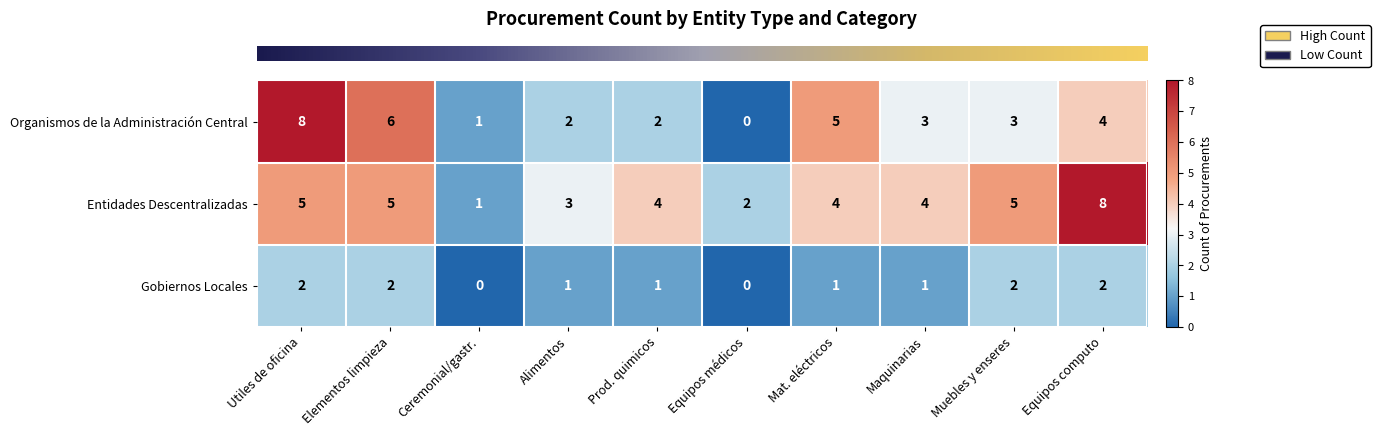

How many data points in Organismos de la Administración Central are less than 3?

4